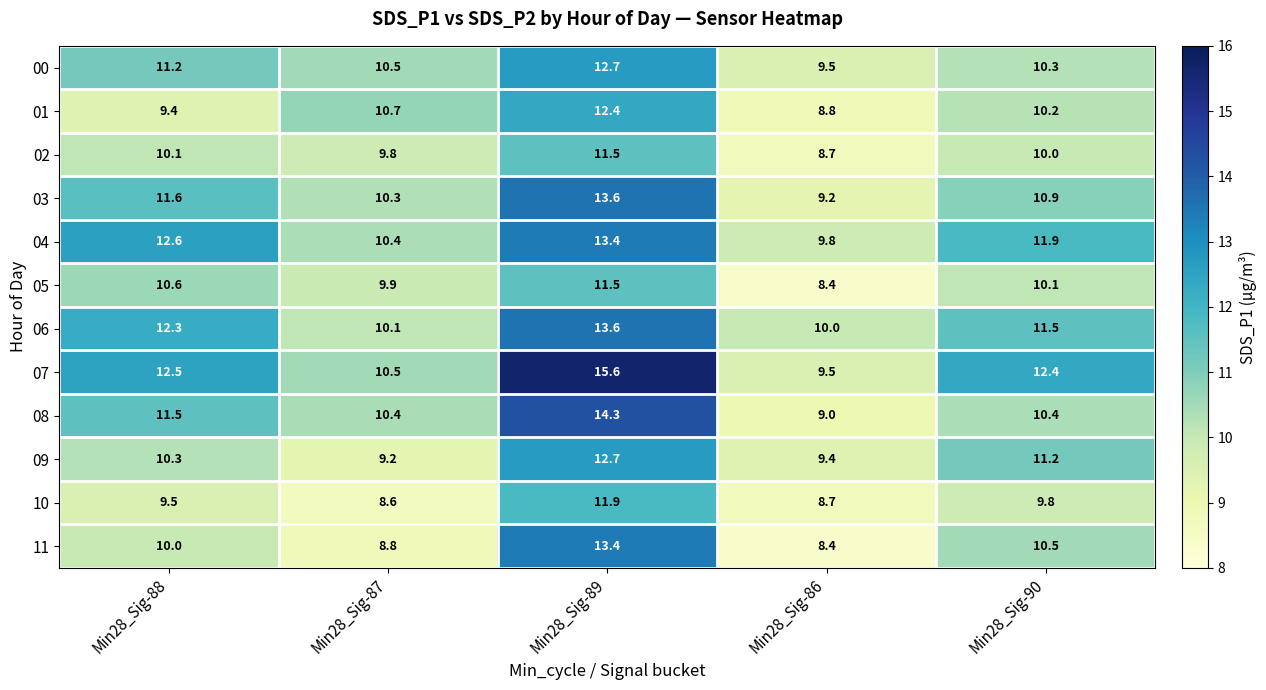

At which label does 05 first exceed 10?

Min28_Sig-88